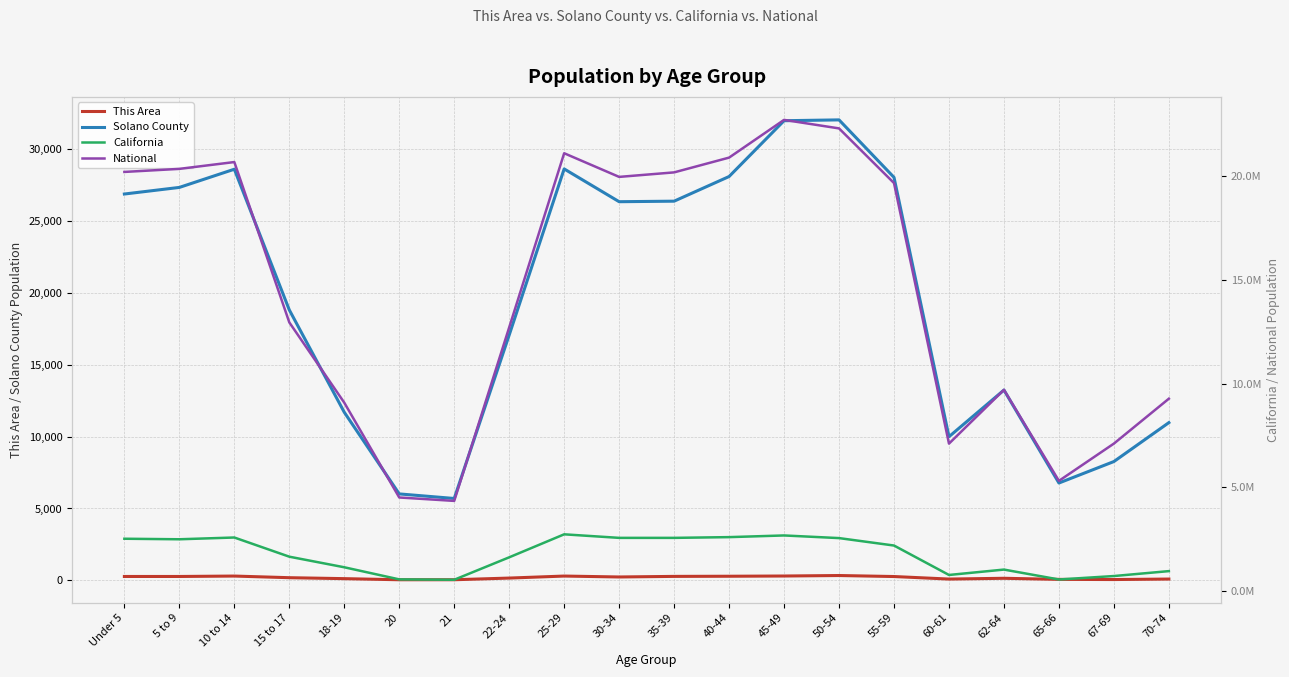

Reading left to right, transcribe all the data shown in this chart.

This Area: Under 5=275	5 to 9=275	10 to 14=304	15 to 17=190	18-19=124	20=47	21=48	22-24=164	25-29=304	30-34=240	35-39=281	40-44=291	45-49=307	50-54=341	55-59=271	60-61=95	62-64=149	65-66=73	67-69=62	70-74=96
Solano County: Under 5=26852	5 to 9=27311	10 to 14=28575	15 to 17=18797	18-19=11687	20=6012	21=5695	22-24=17054	25-29=28596	30-34=26318	35-39=26355	40-44=28068	45-49=31946	50-54=32004	55-59=28009	60-61=9988	62-64=13230	65-66=6769	67-69=8262	70-74=10966
California: Under 5=2531333	5 to 9=2505839	10 to 14=2590930	15 to 17=1666938	18-19=1157002	20=573642	21=555775	22-24=1636532	25-29=2744409	30-34=2573468	35-39=2573579	40-44=2609131	45-49=2689819	50-54=2562552	55-59=2204296	60-61=786276	62-64=1045921	65-66=568817	67-69=734741	70-74=971778
National: Under 5=20201362	5 to 9=20348657	10 to 14=20677194	15 to 17=12954254	18-19=9086089	20=4519129	21=4354294	22-24=12712576	25-29=21101849	30-34=19962099	35-39=20179642	40-44=20890964	45-49=22708591	50-54=22298125	55-59=19664805	60-61=7113727	62-64=9704197	65-66=5319902	67-69=7115361	70-74=9278166